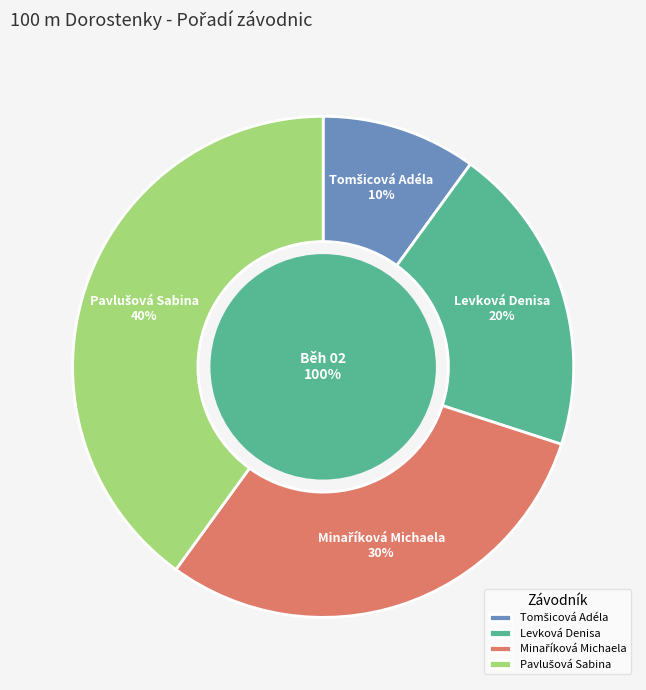

To the nearest percent, what is the difference between the Minaříková Michaela and Levková Denisa slice percentages?

10%